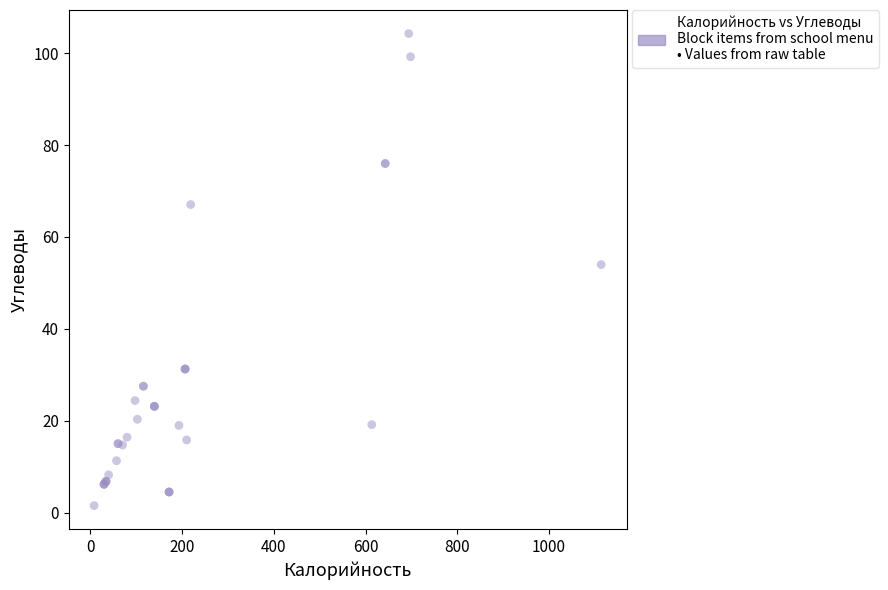

What Y value in the scatter plot is closest to 52?

54.0